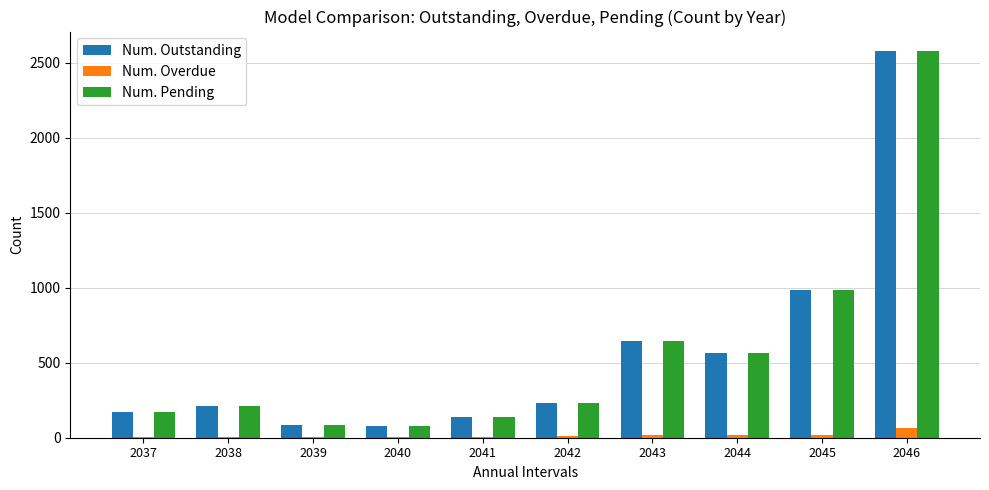

Count the number of categories in the chart.

10